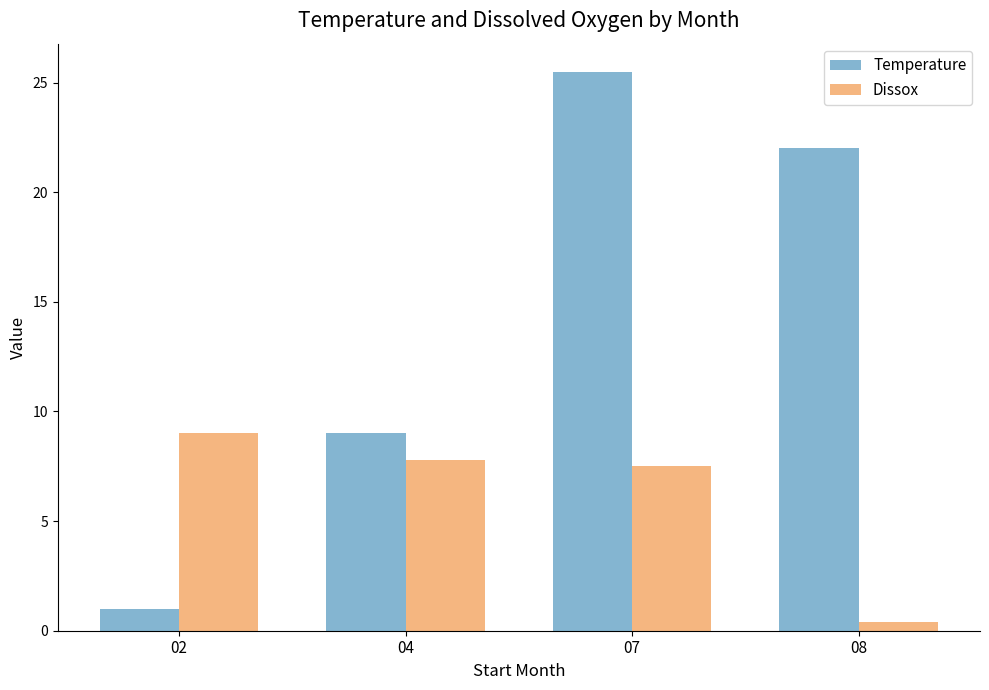

What is the difference between the highest and lowest values at 08?

21.6